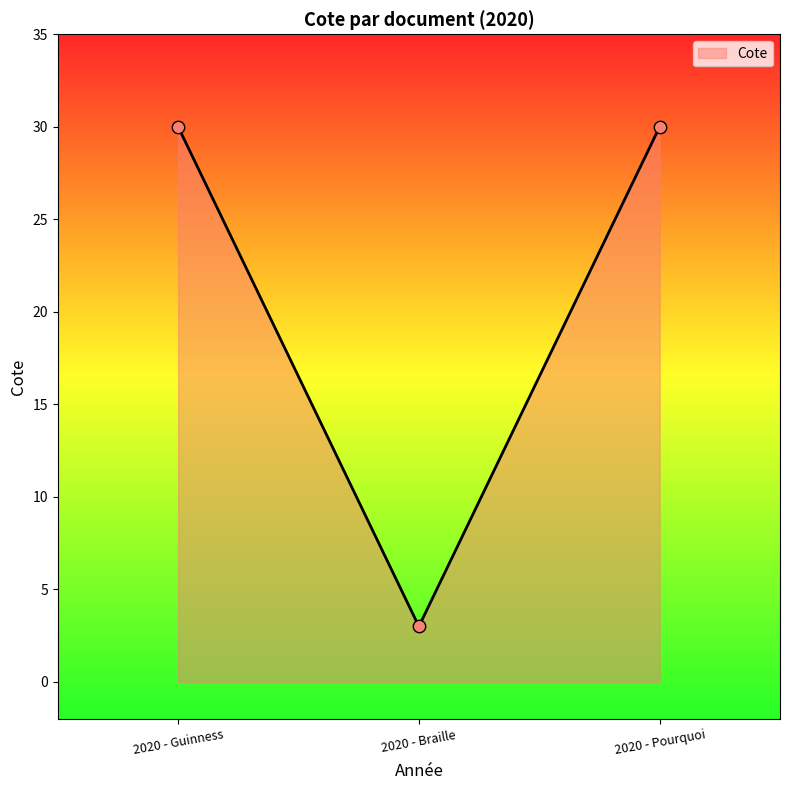

What is the ratio of the value at 2020 - Pourquoi to the value at 2020 - Braille?

10.0